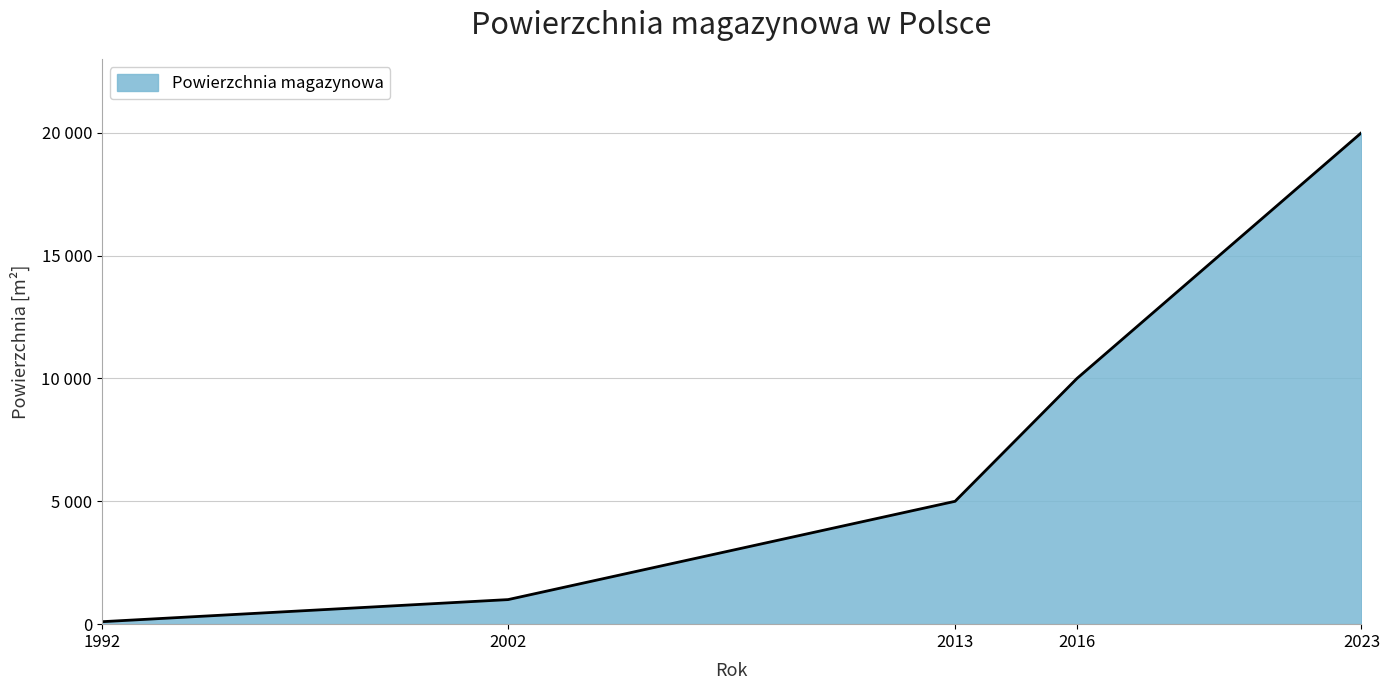

The chart shows a value of 20000 at 2023. True or false?

True